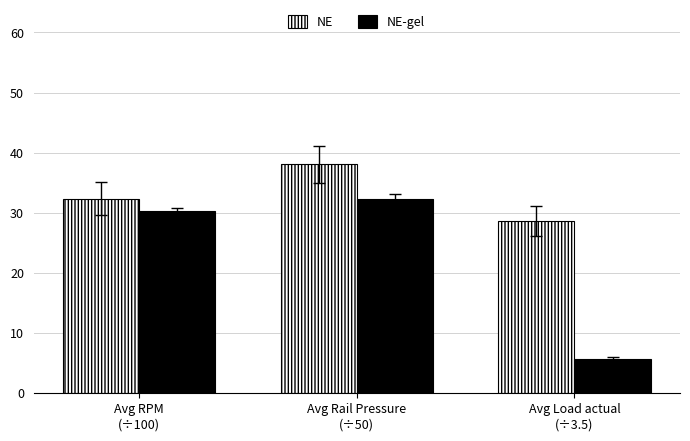

What is the greatest value displayed?

38.0